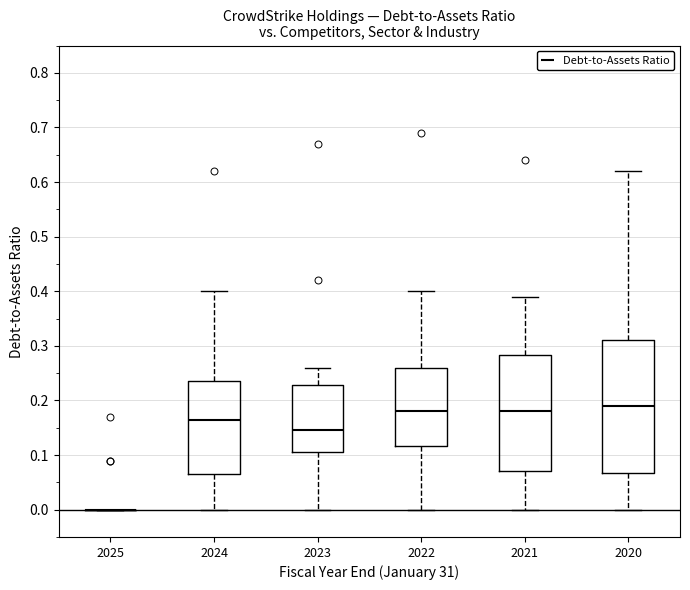

Reading left to right, read every box against the y-axis: the position of its median line, the range the box covers, and the ends of its whiskers. The values are not printed on the chart, so give them approximately, as read against the axis.

2025: box collapsed to a line at 0.00, whiskers 0.00 to 0.00
2024: median 0.17, box 0.07 to 0.24, whiskers 0.00 to 0.40
2023: median 0.15, box 0.11 to 0.23, whiskers 0.00 to 0.26
2022: median 0.18, box 0.12 to 0.26, whiskers 0.00 to 0.40
2021: median 0.18, box 0.07 to 0.28, whiskers 0.00 to 0.39
2020: median 0.19, box 0.07 to 0.31, whiskers 0.00 to 0.62